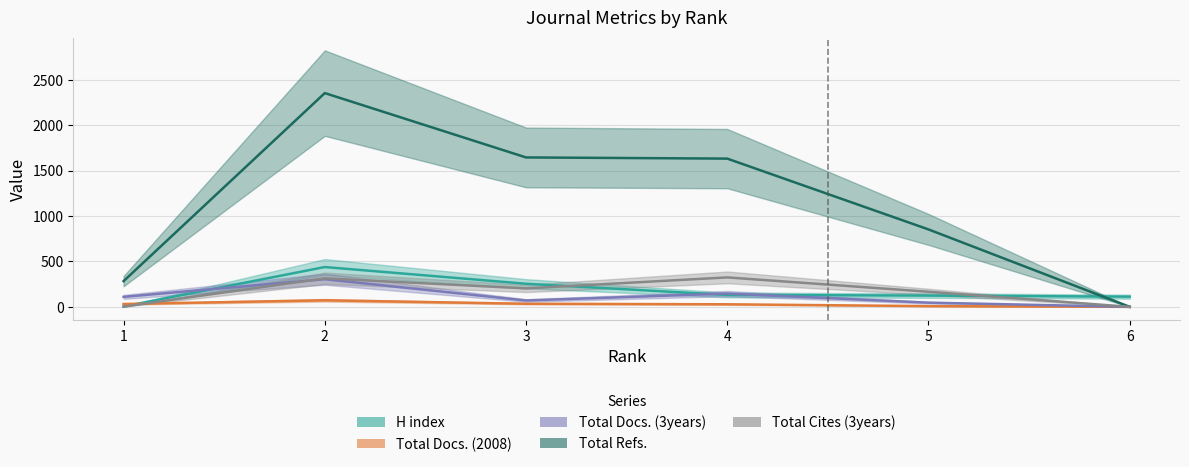

What are all the series names shown in the legend?

H index, Total Docs. (2008), Total Docs. (3years), Total Refs., Total Cites (3years)